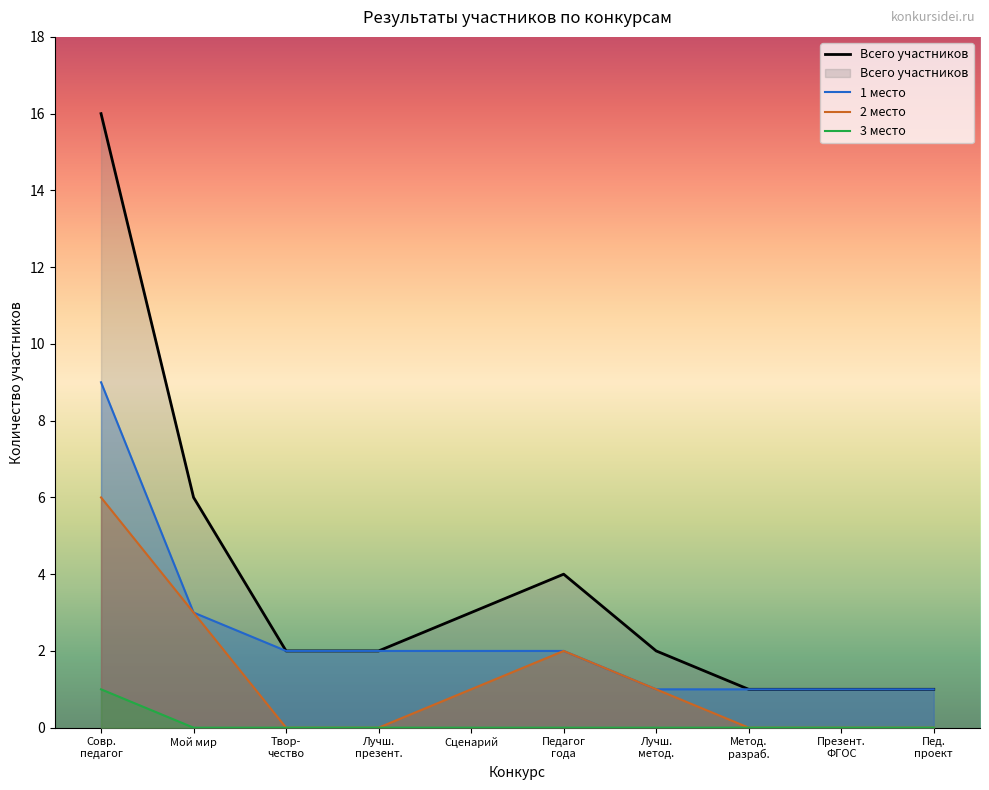

List the series in order of their peak value, lowest first.

3 место, 2 место, 1 место, Всего участников